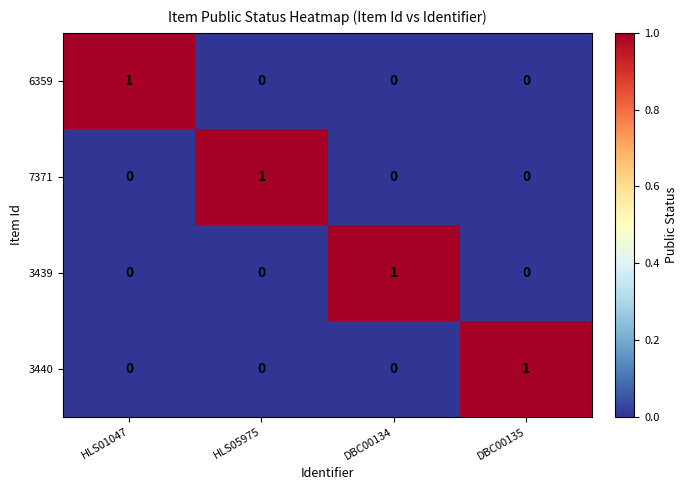

Count the 7371 values in the range 0 to 1.

4